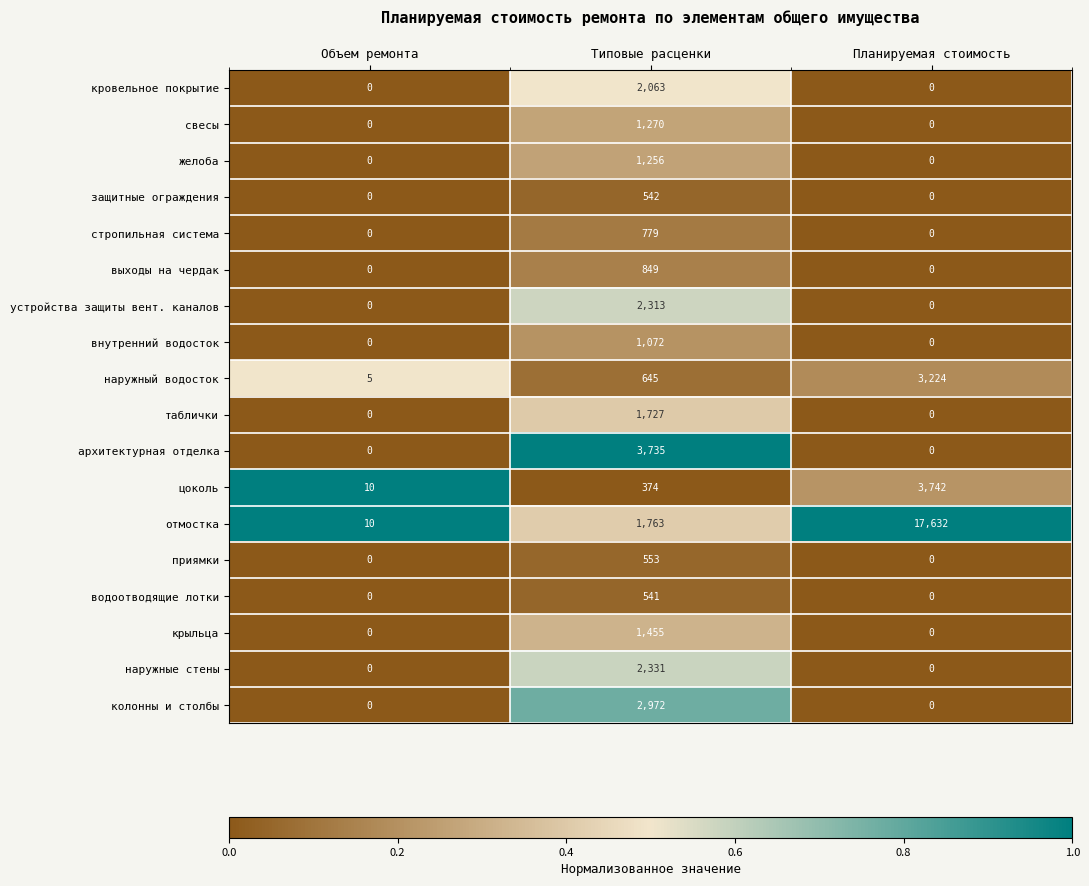

What is the highest value of the желоба series?

1256